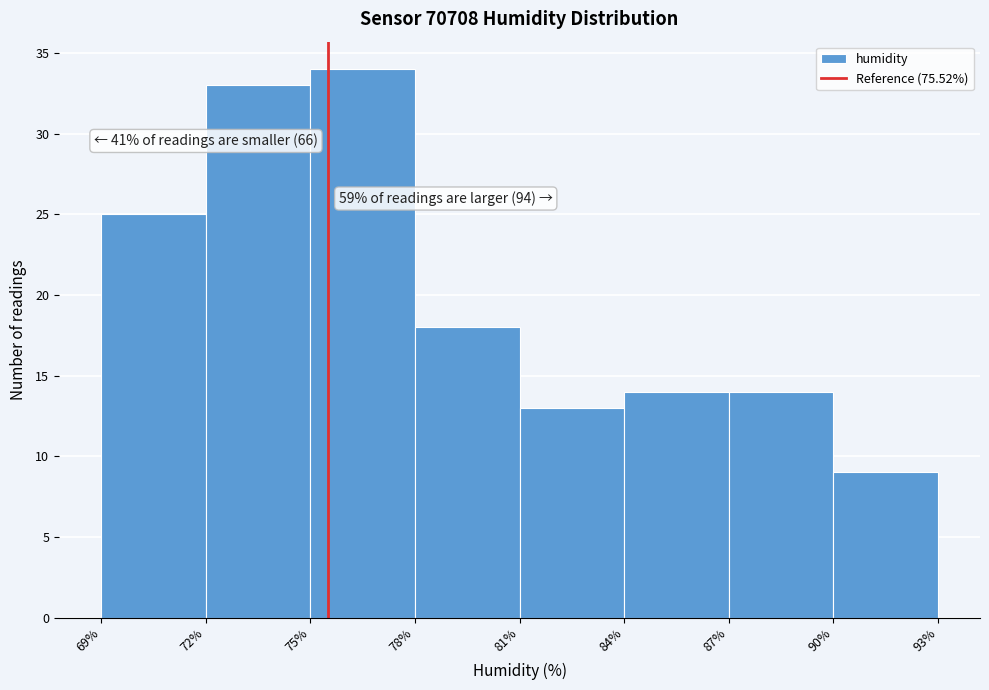

Which range on the x-axis has the tallest bar?

75% to 78%